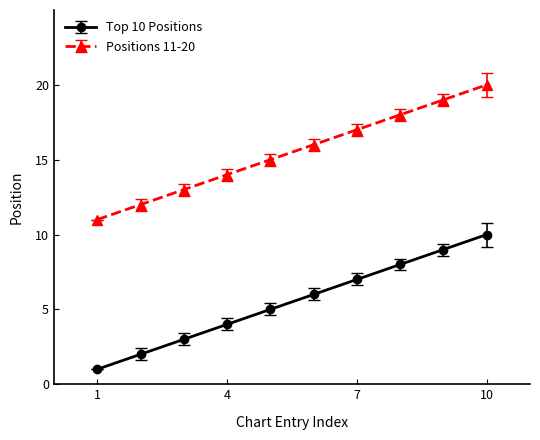

What is the greatest value displayed?

20